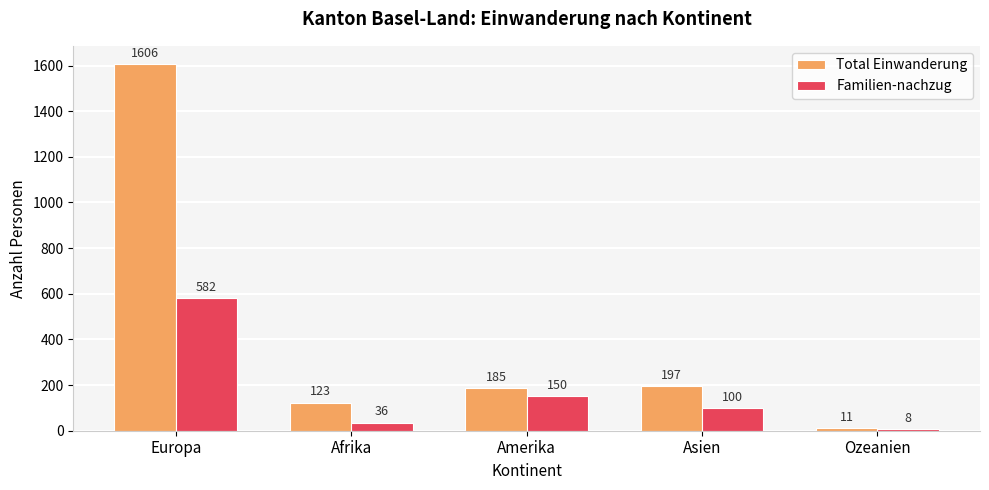

What is the difference between the second highest and minimum values in the Familien-nachzug series?

142